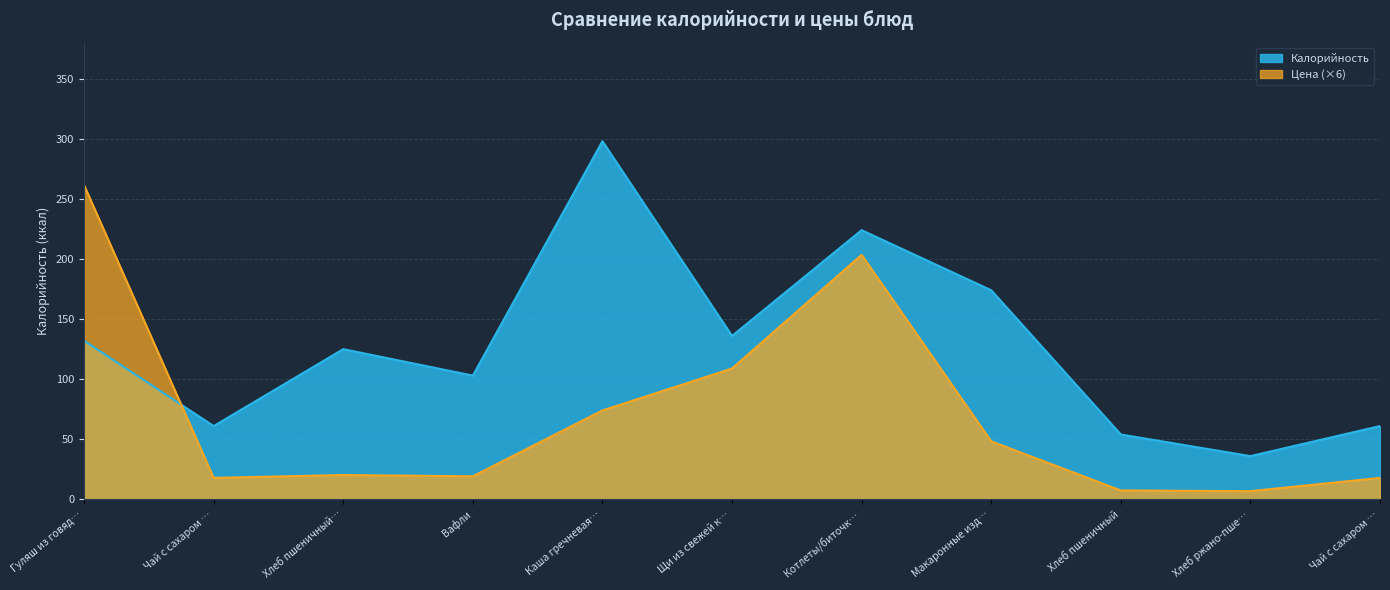

What are all the series names shown in the legend?

Калорийность, Цена (×6)